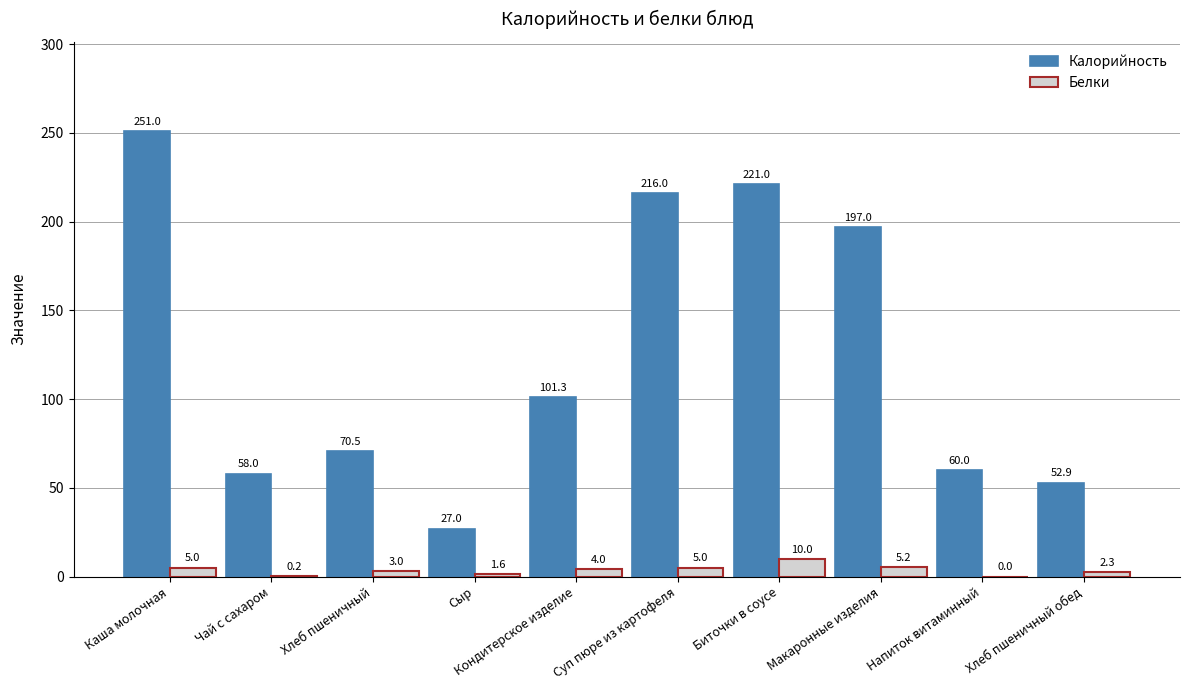

At which category is the sum across all series the highest?

Каша молочная